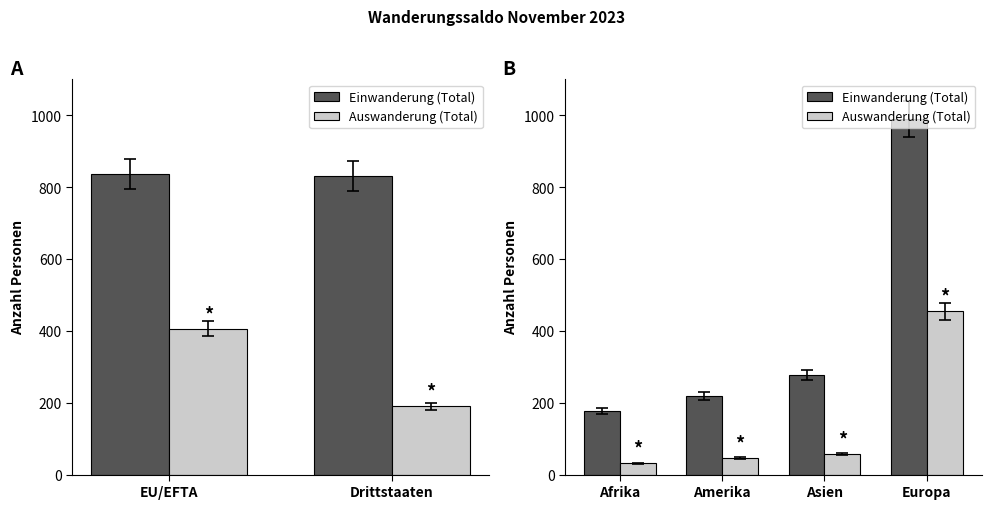

Rank the series by their maximum value, from highest to lowest.

Einwanderung (Total), Auswanderung (Total)